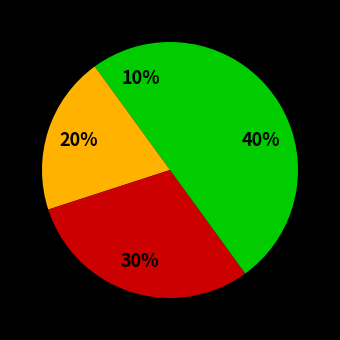

Count the number of slices in the pie.

4